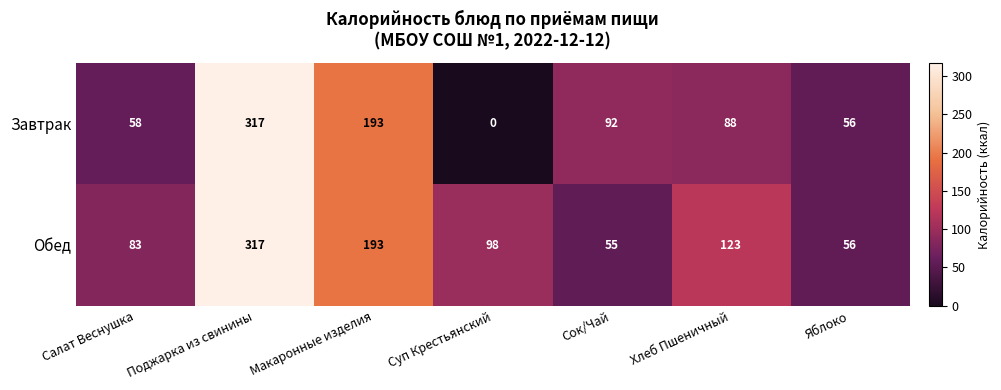

Rank the series by their average value, from highest to lowest.

Обед, Завтрак